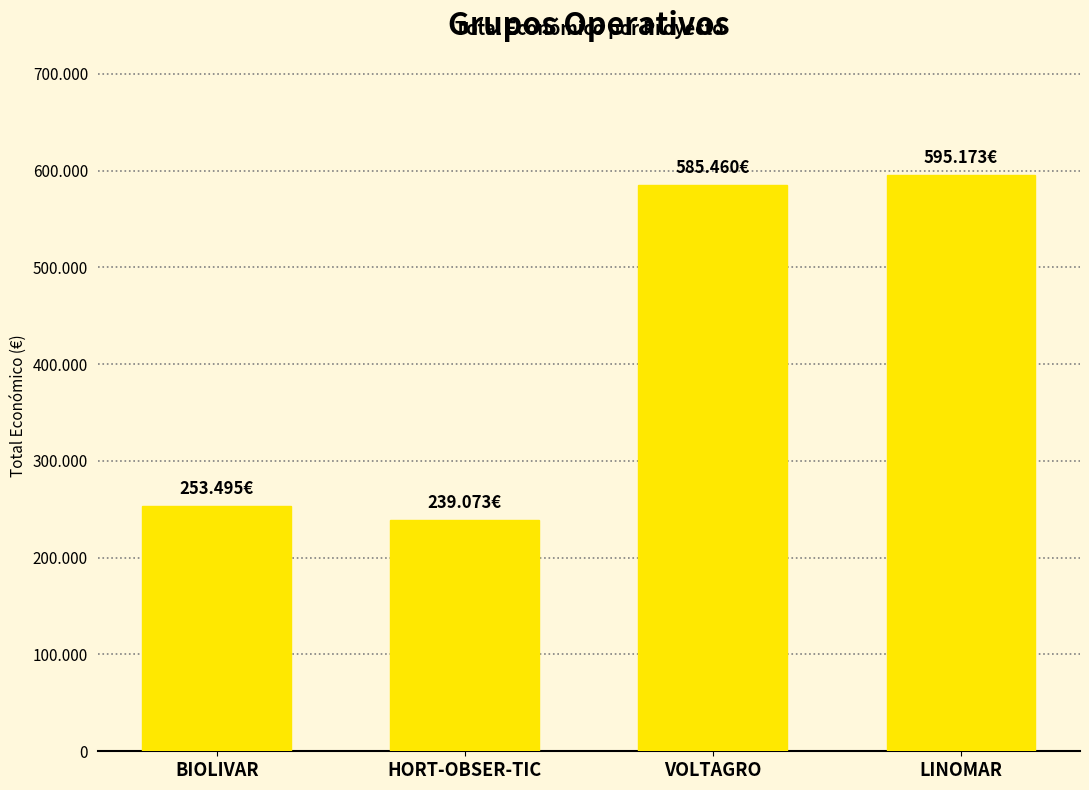

At which label does the data first exceed 585460?

LINOMAR